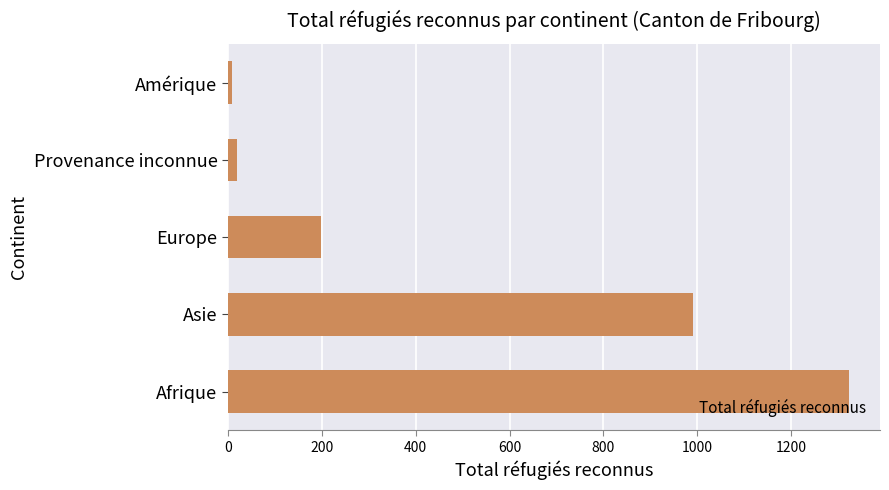

What value does the data have at Europe?

199